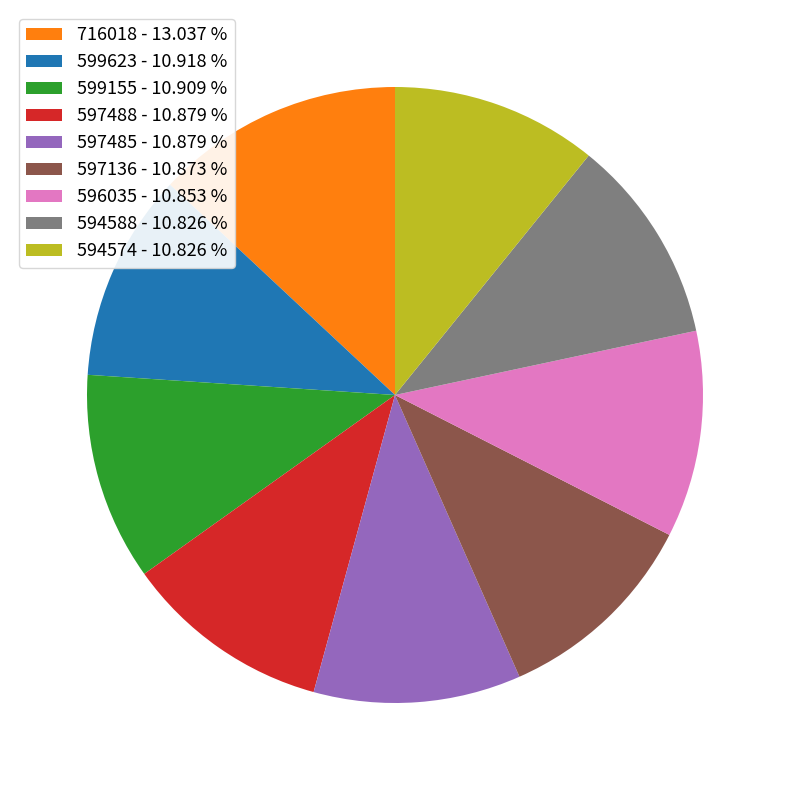

Combined, do 599155 - 10.909 % and 594588 - 10.826 % account for over 50%?

No